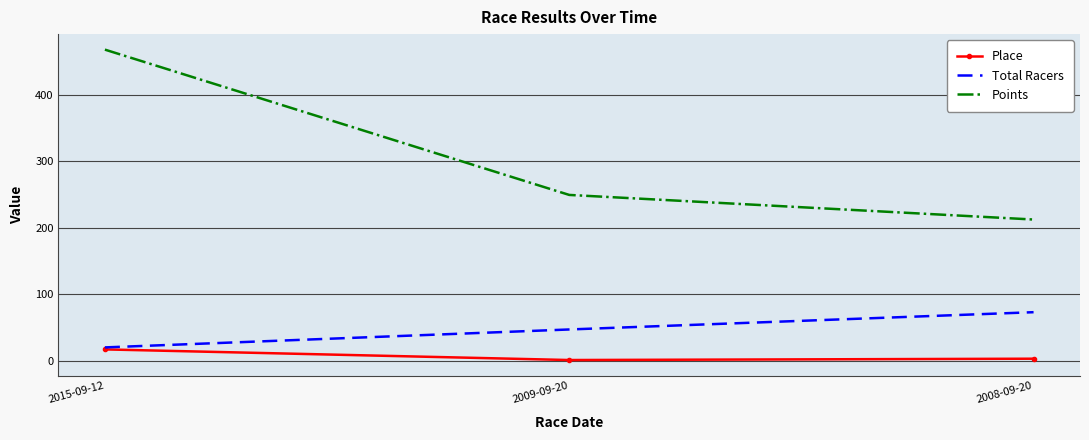

At which label is Place closest to 9?

2008-09-20